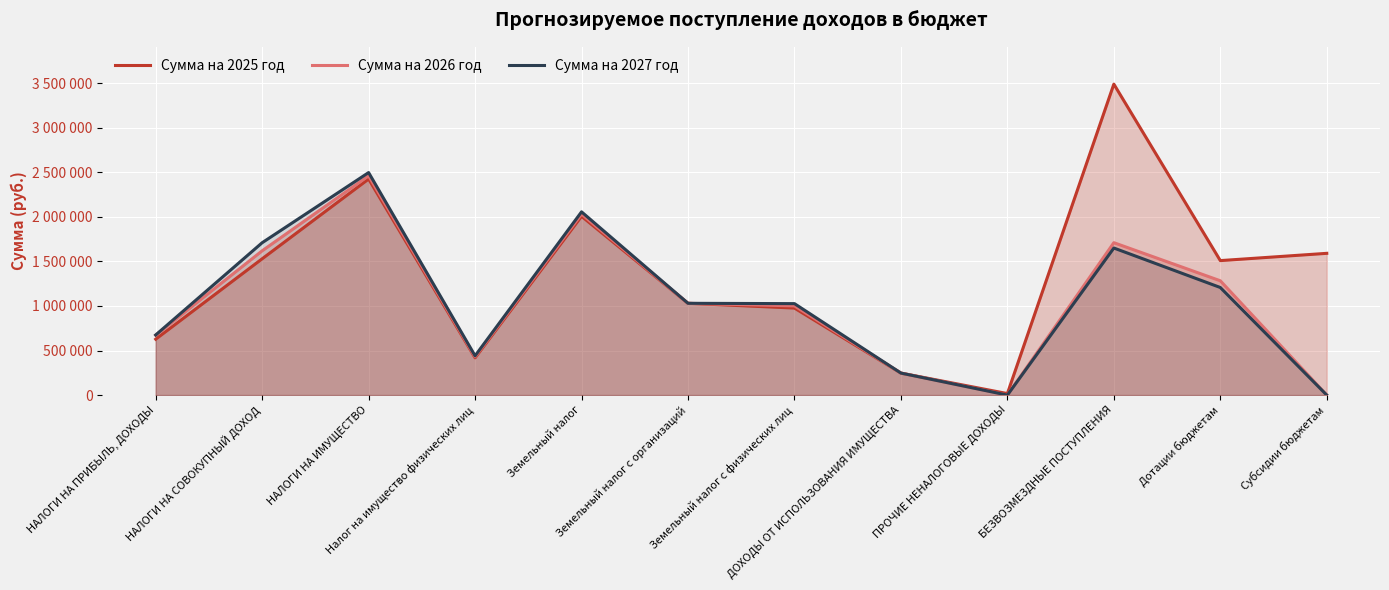

How many categories are shown in the chart?

12